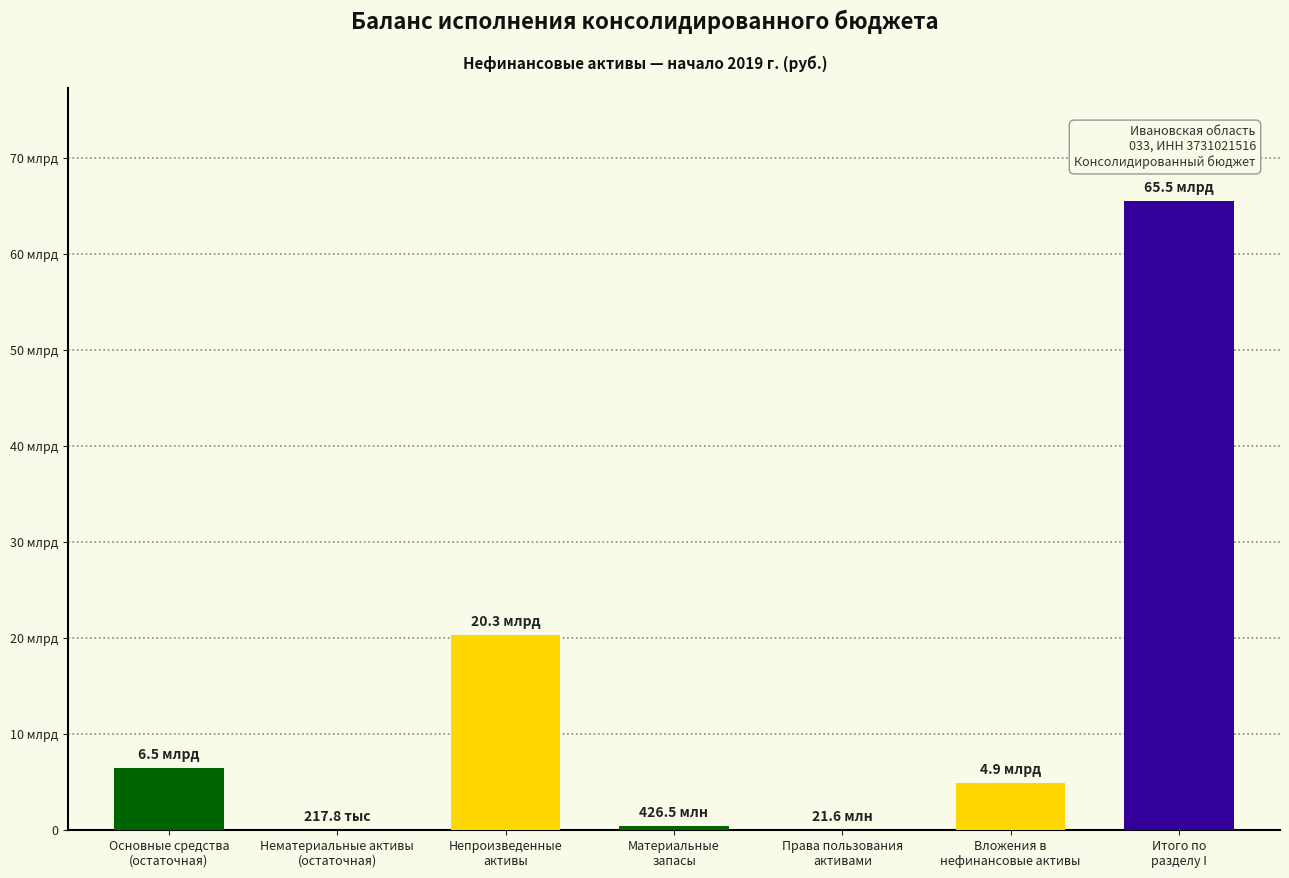

What is the label of the 6th bar from the right?

Нематериальные активы
(остаточная)